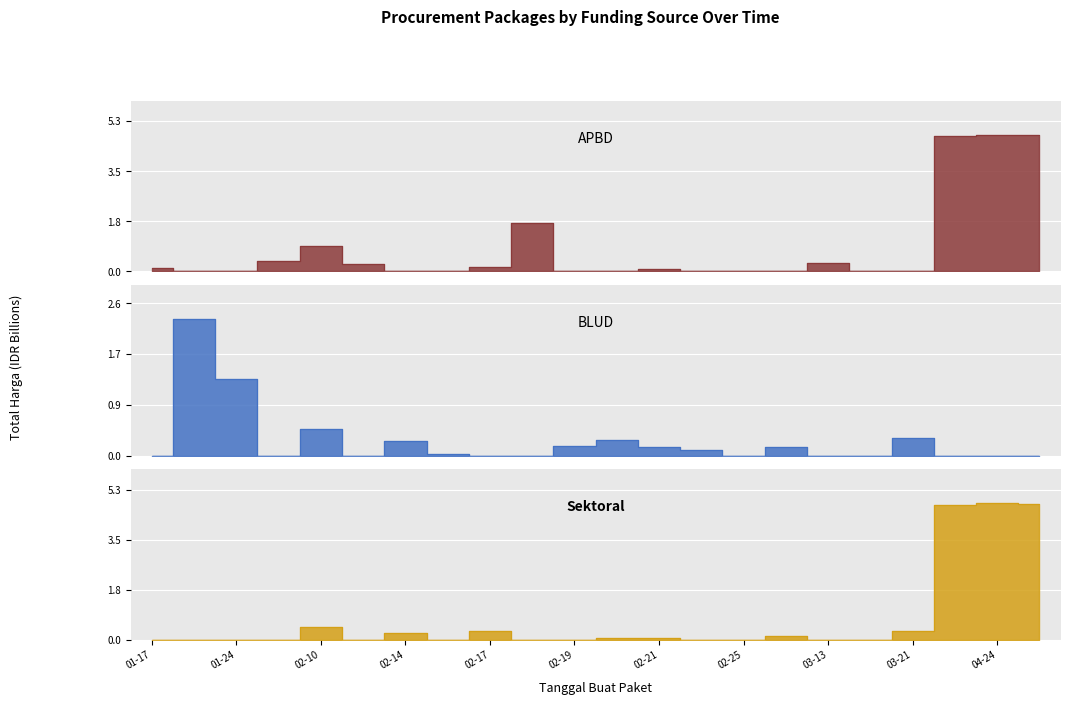

Between 13 and 02-25, which is larger?

13